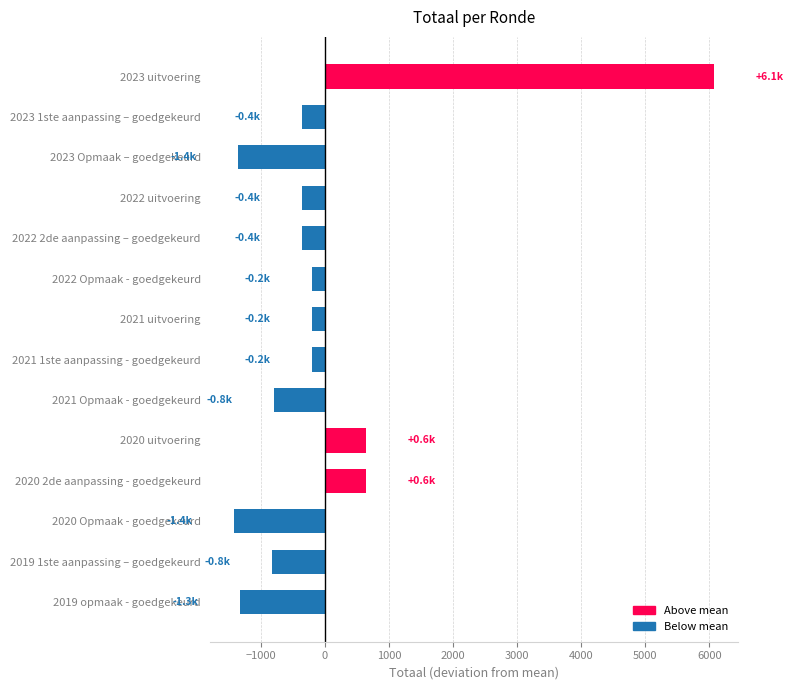

The chart shows a value of -350.8 at 2022 uitvoering. True or false?

True